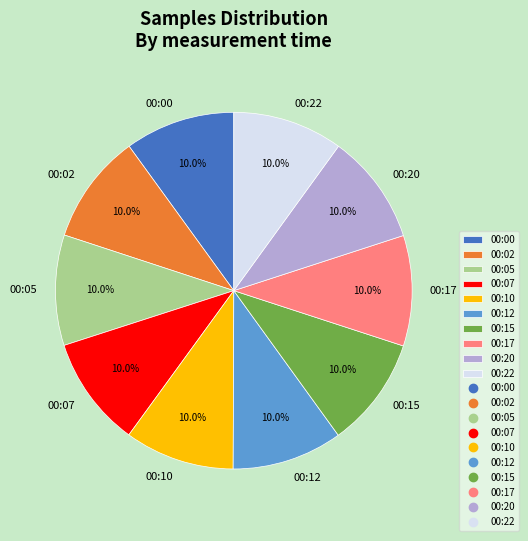

Count the number of slices in the pie.

10